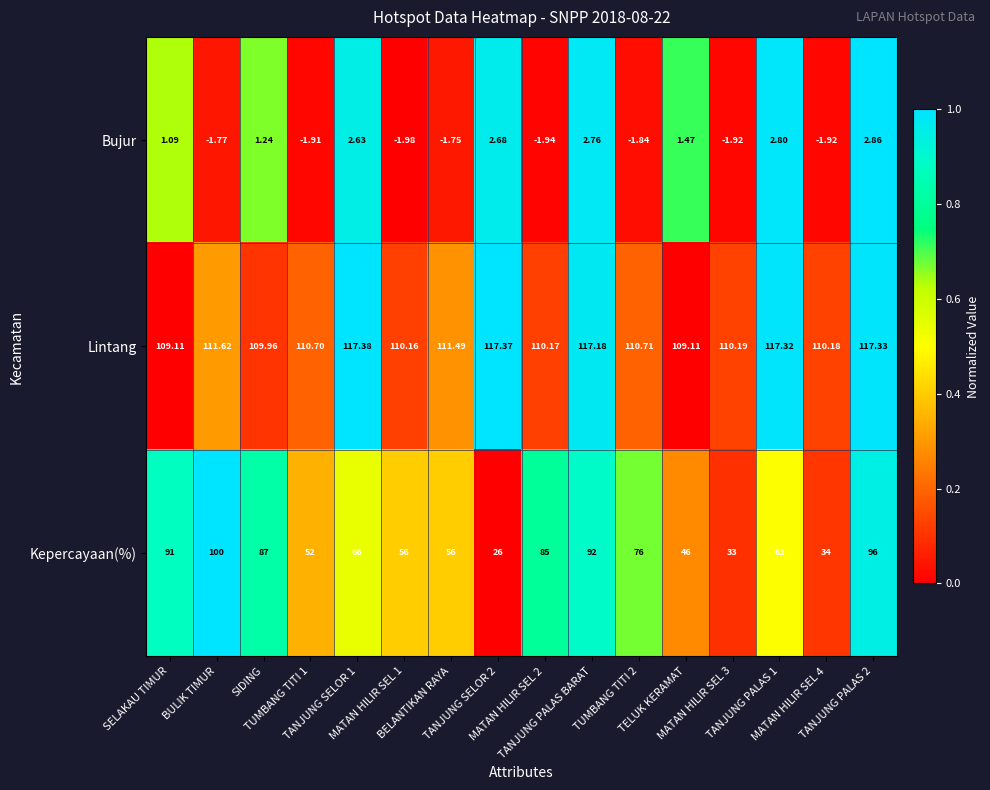

Rank the series by their maximum value, from lowest to highest.

Bujur, Kepercayaan(%), Lintang